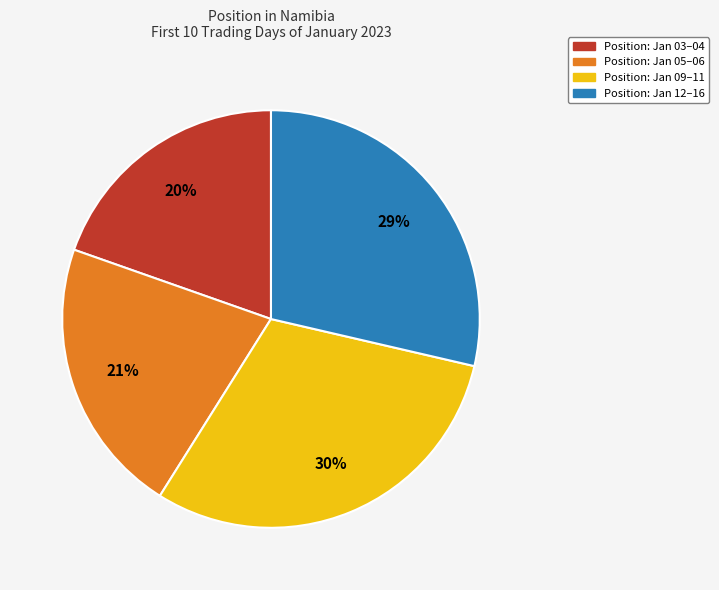

Is there any slice that represents more than half of the pie?

No